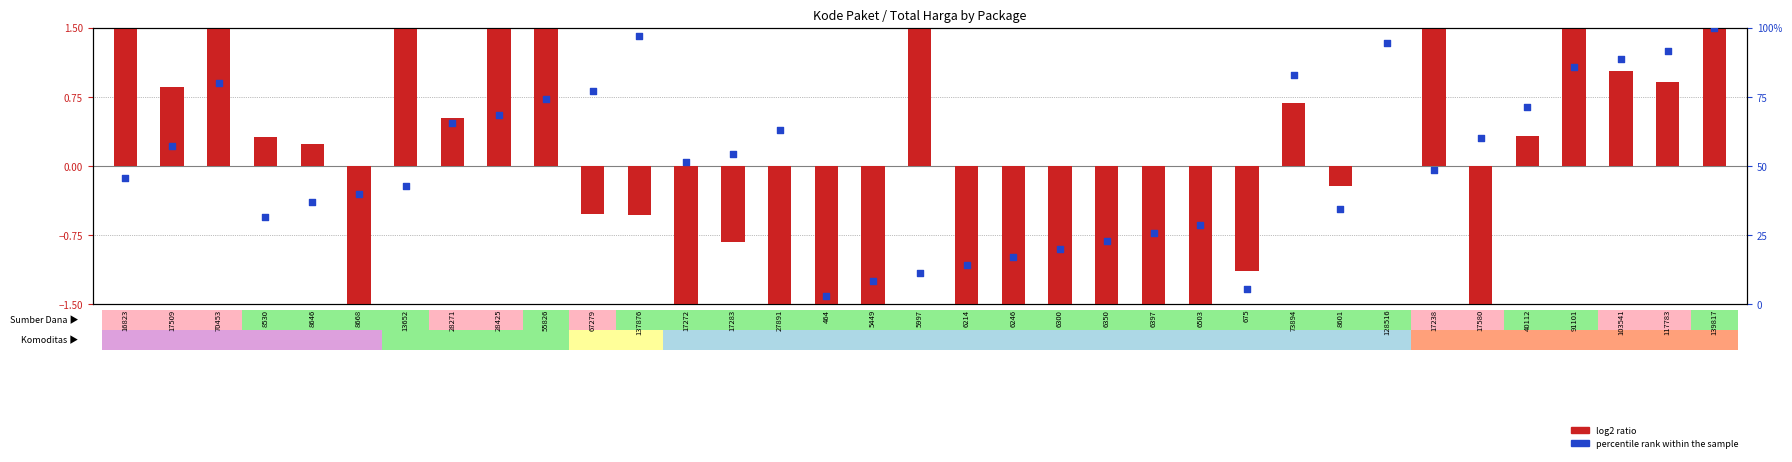

At how many categories does at least one series exceed 35?

23